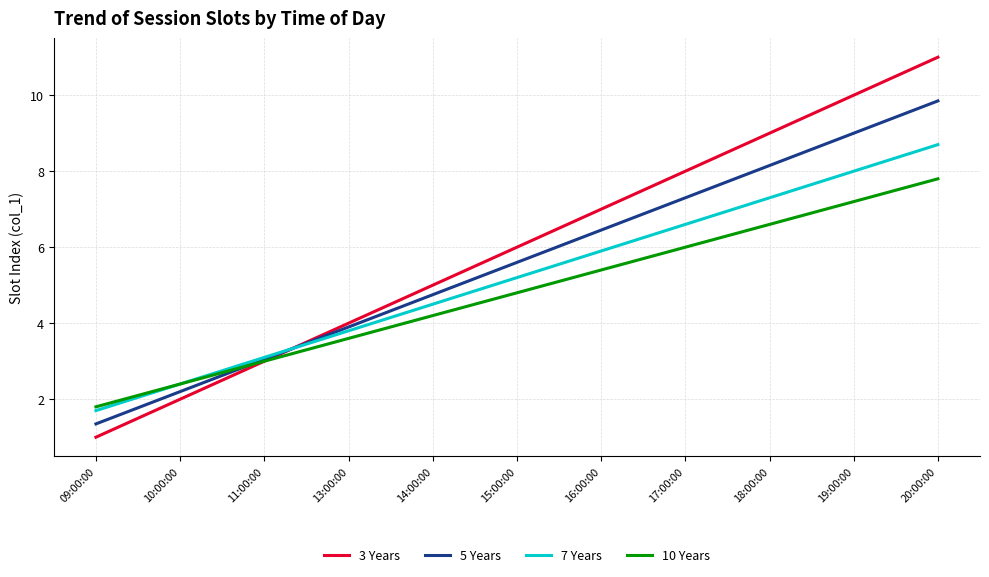

At which category is the sum across all series the highest?

20:00:00